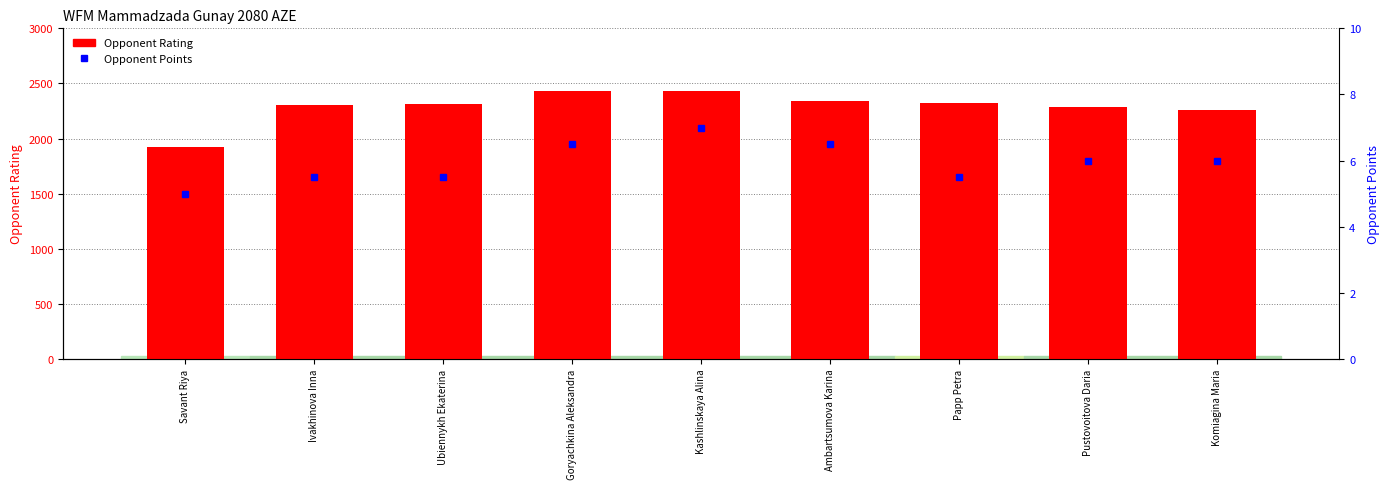

What position from the left is Kashlinskaya Alina?

5